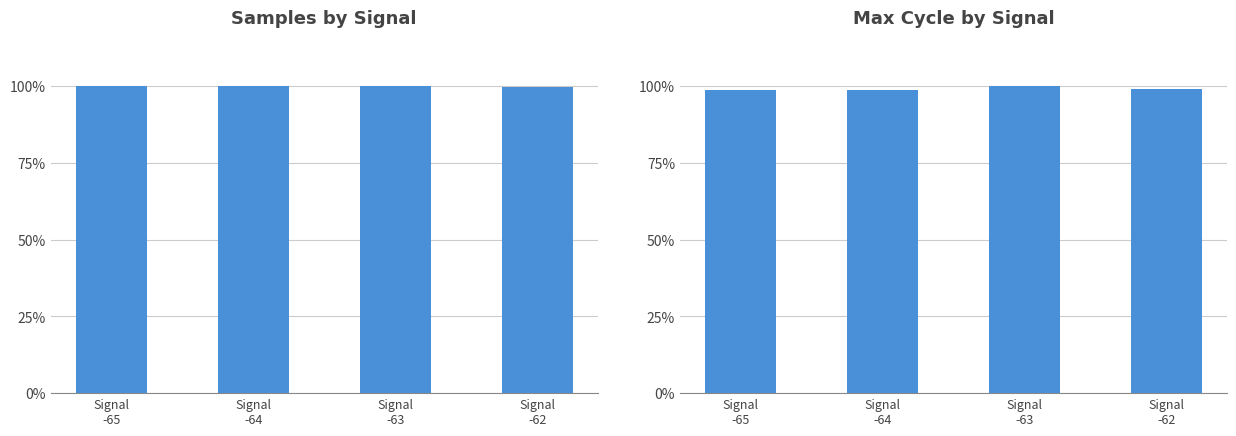

How many data points does each series have?

4